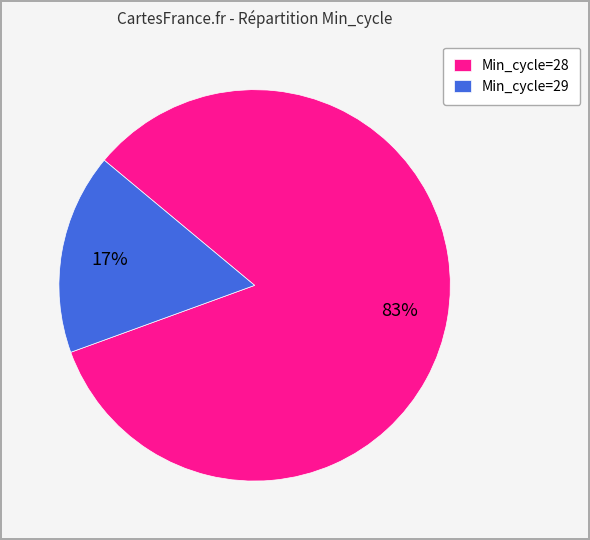

Between Min_cycle=28 and Min_cycle=29, which is larger?

Min_cycle=28